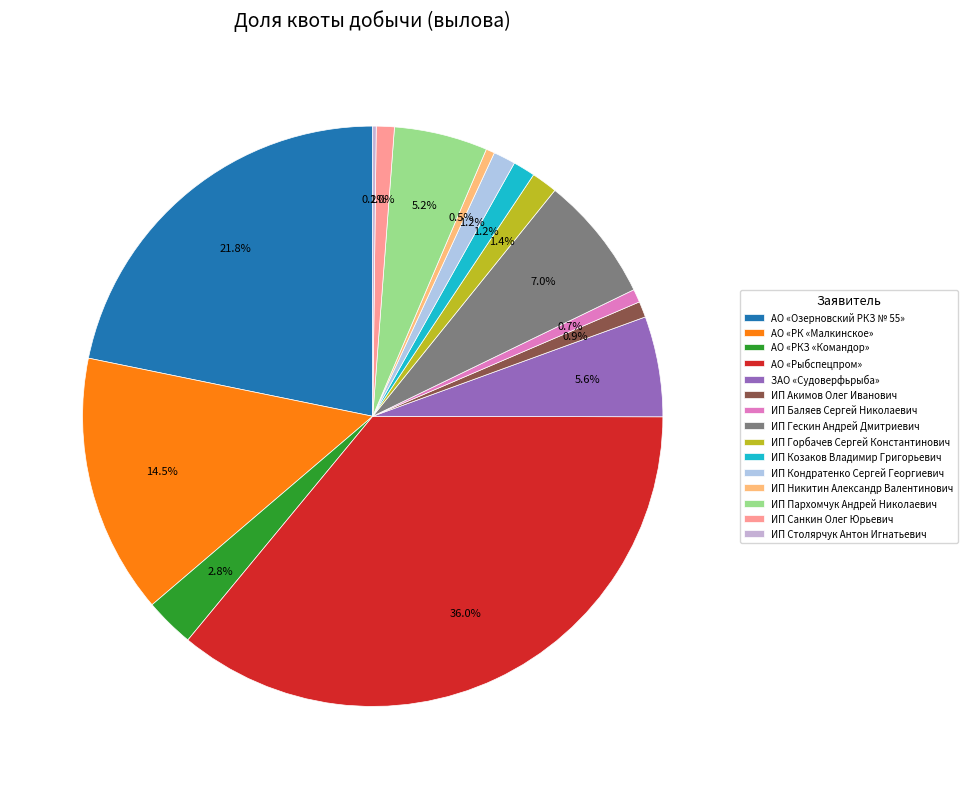

To the nearest percent, what is the average slice percentage?

7%